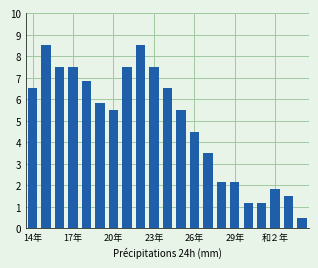

How many bars are there in total?

21